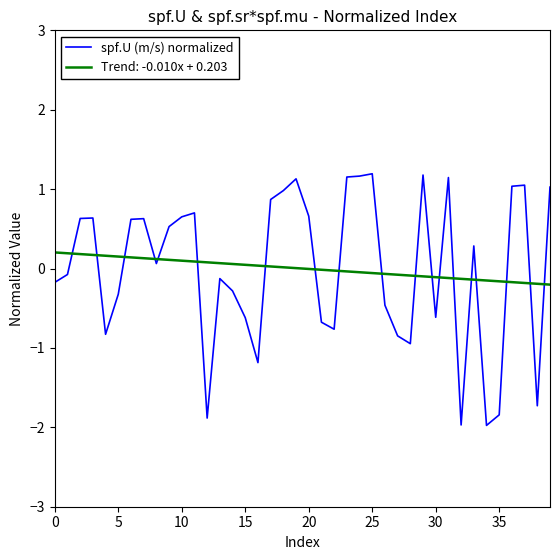

Which series has the widest spread of values?

spf.U (m/s) normalized